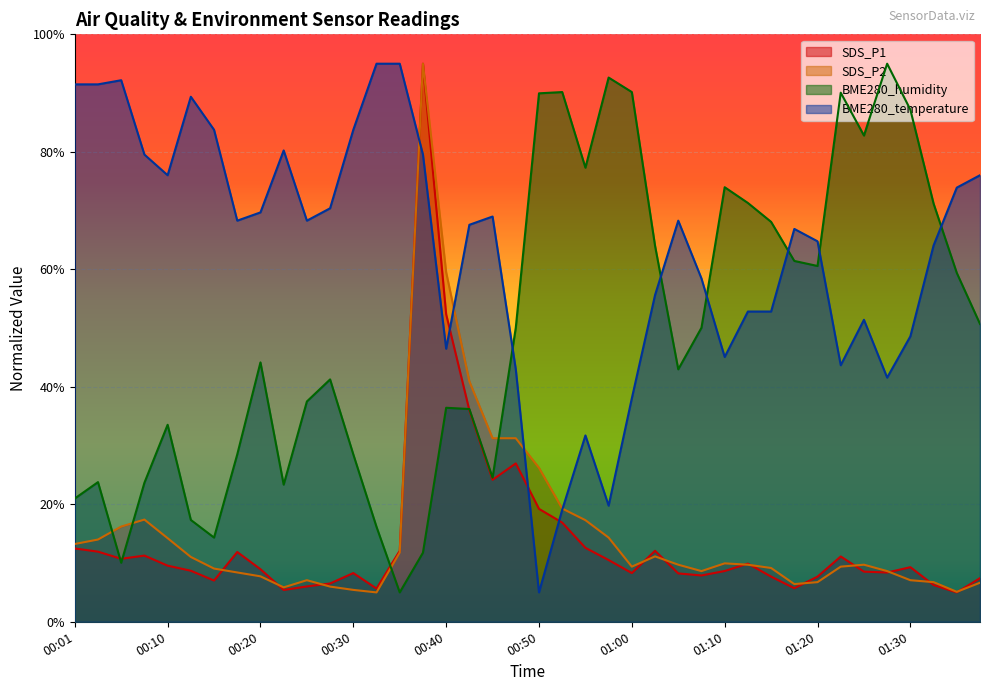

Does the chart display data point markers on the line(s)?

No